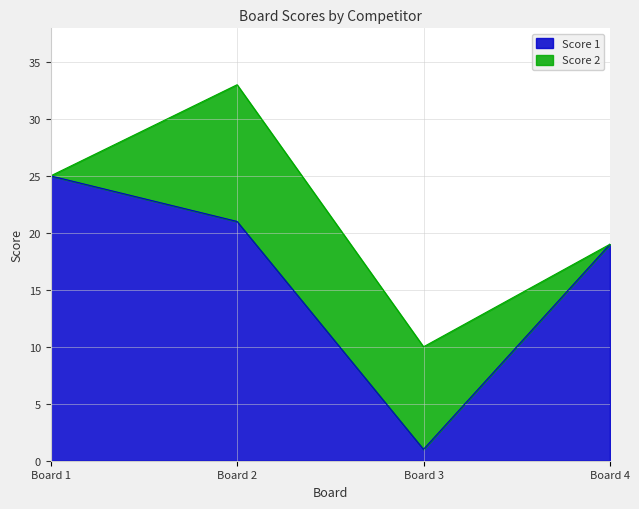

Reading left to right, transcribe the values for Score 1.

25	21	1	19